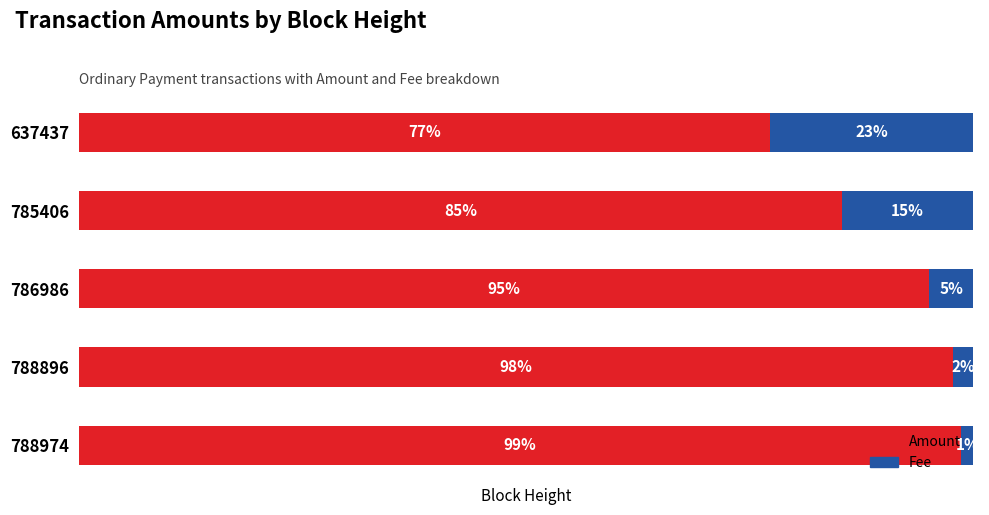

Rank the series at 785406 from highest to lowest value.

Amount, Fee